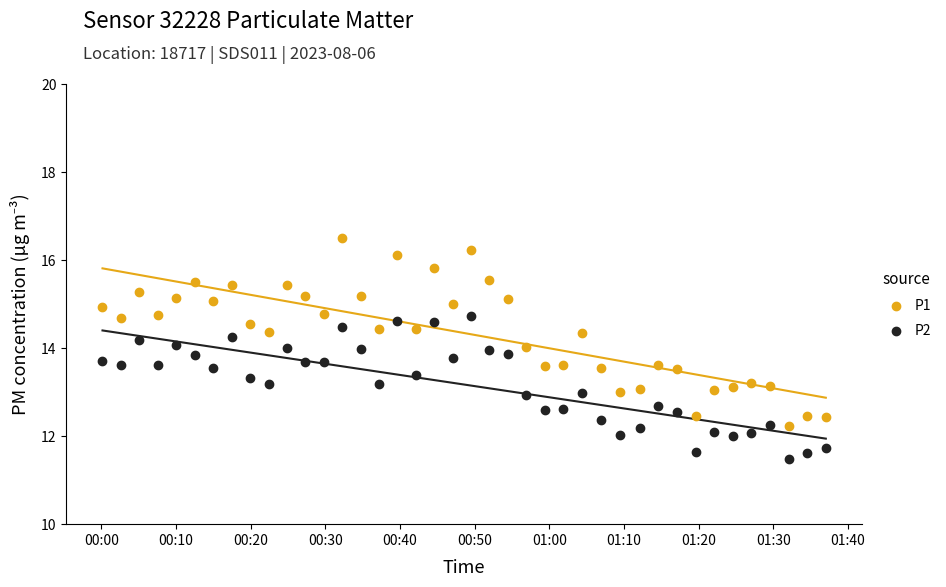

Which series reaches the minimum Y coordinate?

P2